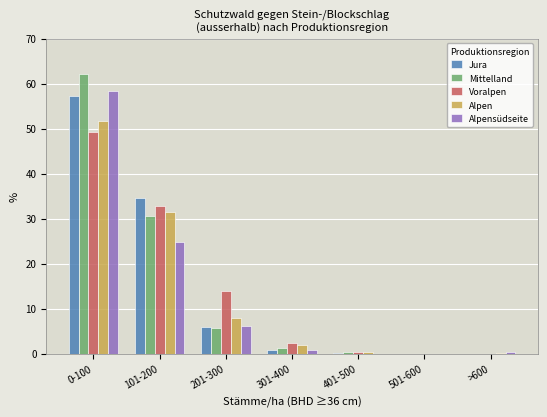

What is the total value across all series at 0-100?

278.5